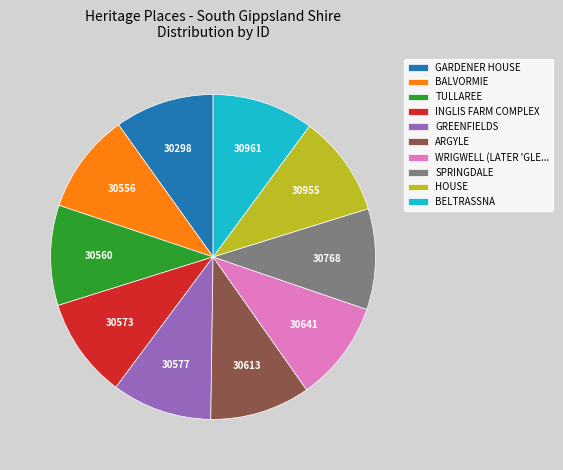

The BELTRASSNA slice represents 10% of the pie. True or false?

True